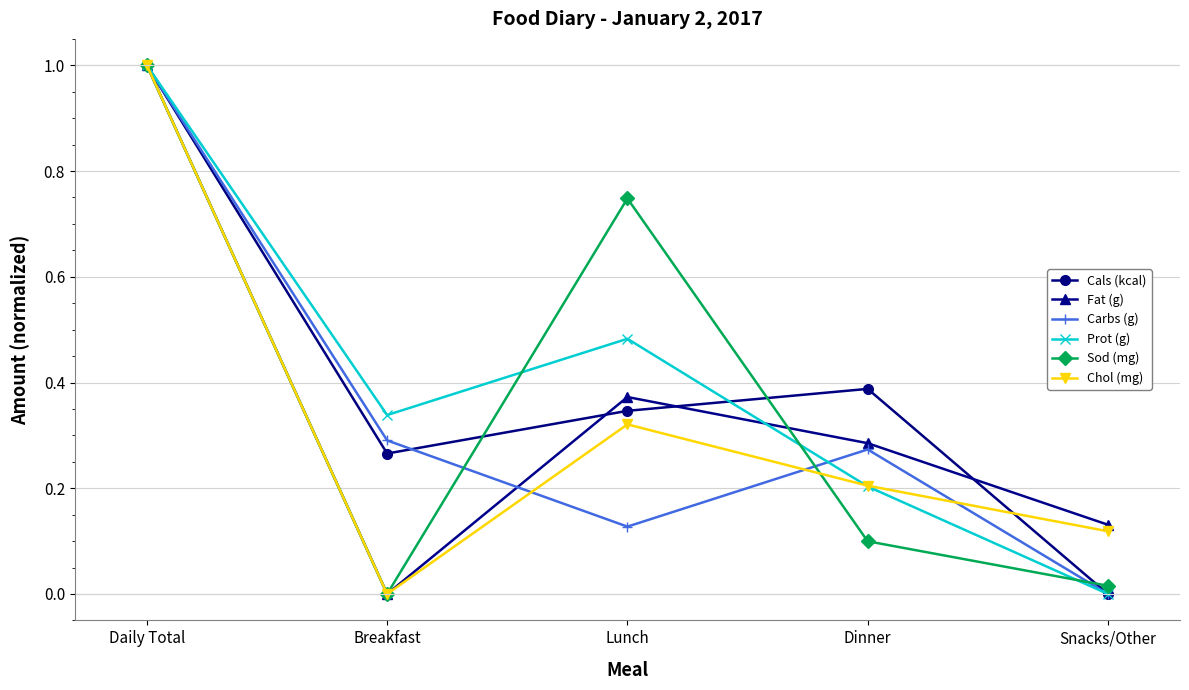

At which label is Sod (mg) closest to 0?

Breakfast